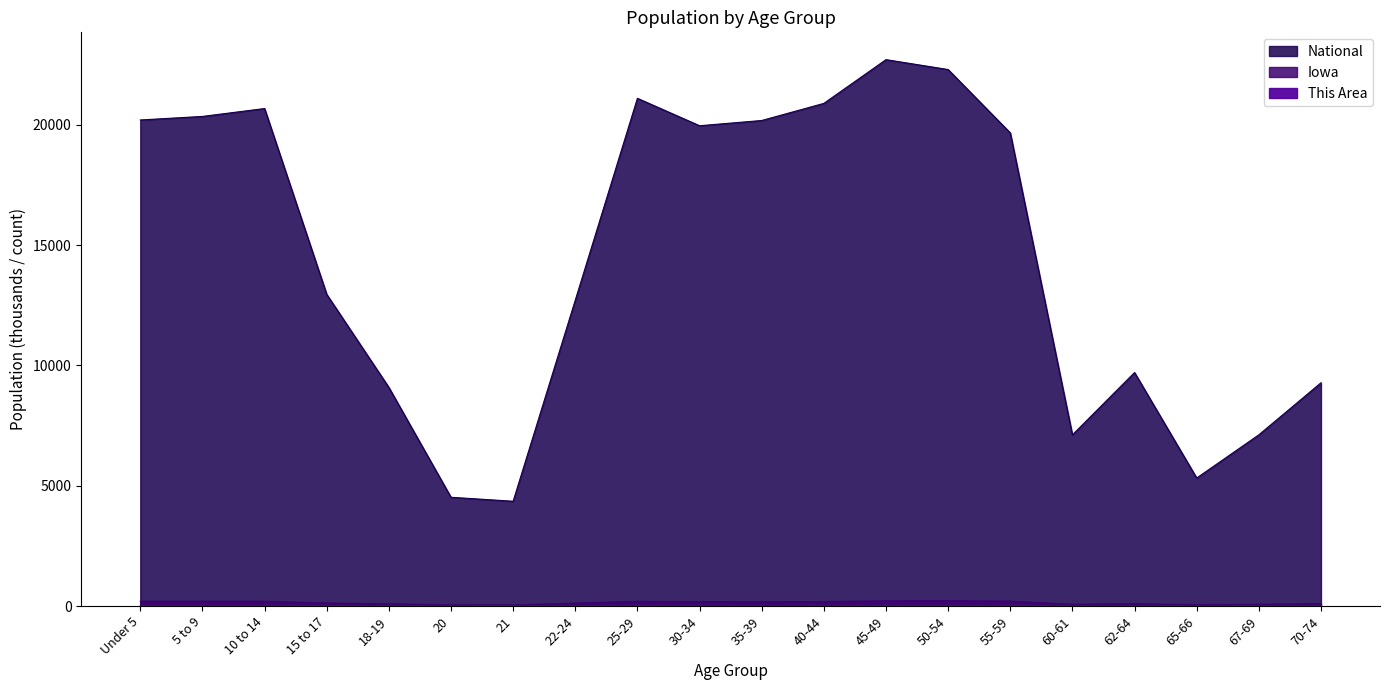

Reading right to left, extract all data points from this chart.

This Area: 70-74=4.0	67-69=3.0	65-66=2.0	62-64=5.0	60-61=2.0	55-59=9.0	50-54=11.0	45-49=9.0	40-44=6.0	35-39=5.0	30-34=8.0	25-29=10.0	22-24=1.0	21=1.0	20=1.0	18-19=1.0	15 to 17=9.0	10 to 14=7.0	5 to 9=4.0	Under 5=8.0
Iowa: 70-74=100.3	67-69=72.1	65-66=52.3	62-64=96.2	60-61=72.2	55-59=204.4	50-54=223.2	45-49=216.5	40-44=187.4	35-39=177.1	30-34=184.7	25-29=197.8	22-24=121.4	21=44.7	20=47.2	18-19=92.5	15 to 17=124.3	10 to 14=200.9	5 to 9=200.6	Under 5=202.1
National: 70-74=9278.2	67-69=7115.4	65-66=5319.9	62-64=9704.2	60-61=7113.7	55-59=19664.8	50-54=22298.1	45-49=22708.6	40-44=20891.0	35-39=20179.6	30-34=19962.1	25-29=21101.8	22-24=12712.6	21=4354.3	20=4519.1	18-19=9086.1	15 to 17=12954.3	10 to 14=20677.2	5 to 9=20348.7	Under 5=20201.4